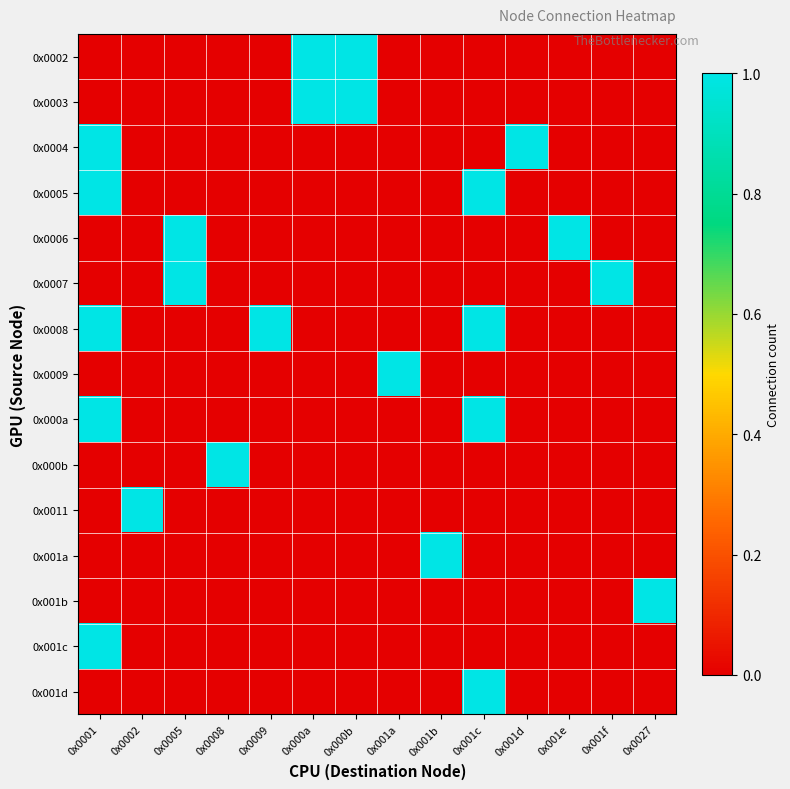

List the series in order of their peak value, highest first.

0x0002, 0x0003, 0x0004, 0x0005, 0x0006, 0x0007, 0x0008, 0x0009, 0x000a, 0x000b, 0x0011, 0x001a, 0x001b, 0x001c, 0x001d